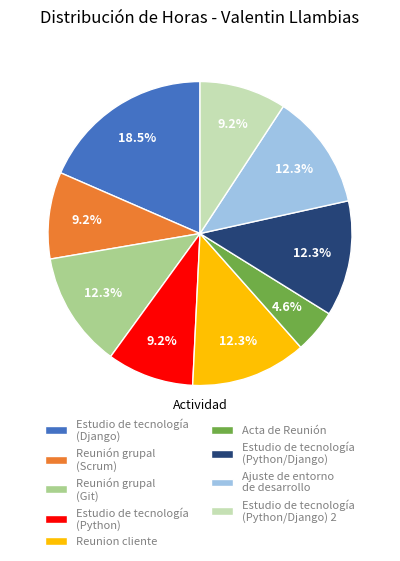

Which category has the biggest portion of the pie?

Estudio de tecnología (Django)